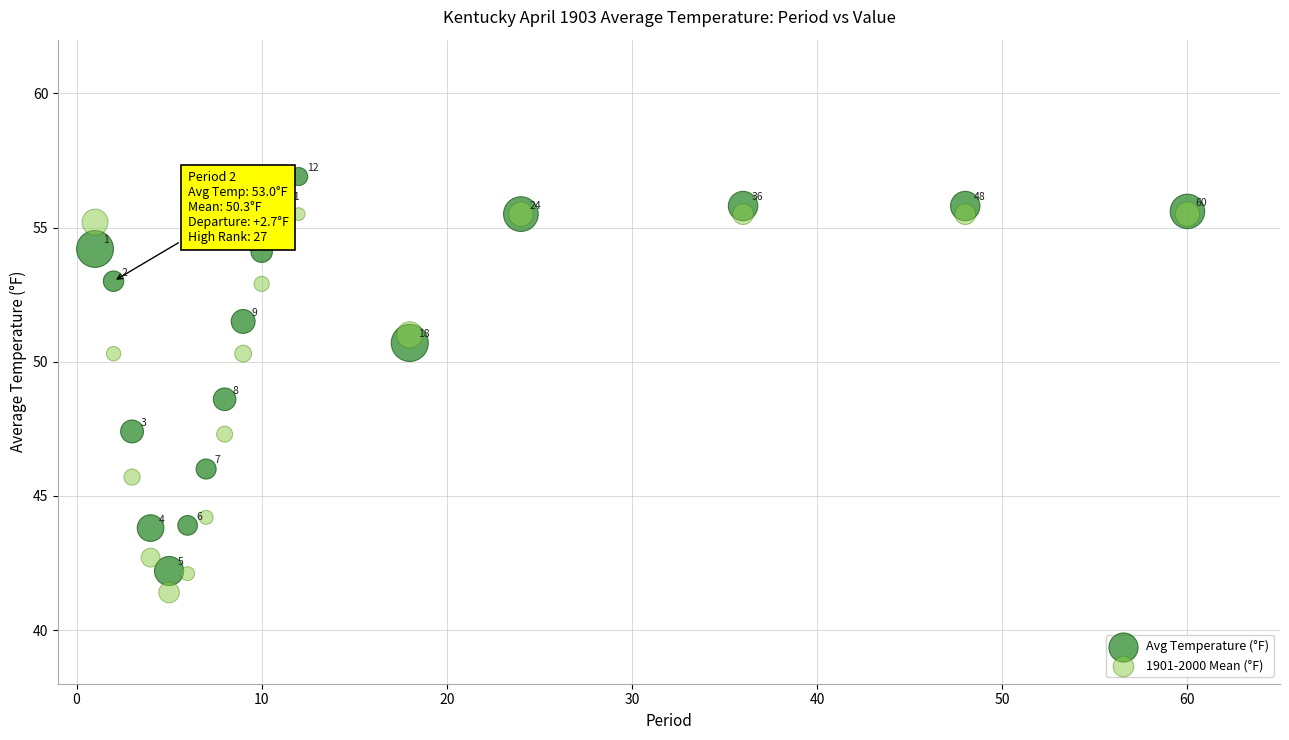

What are all the series names shown in the legend?

Avg Temperature (°F), 1901-2000 Mean (°F)